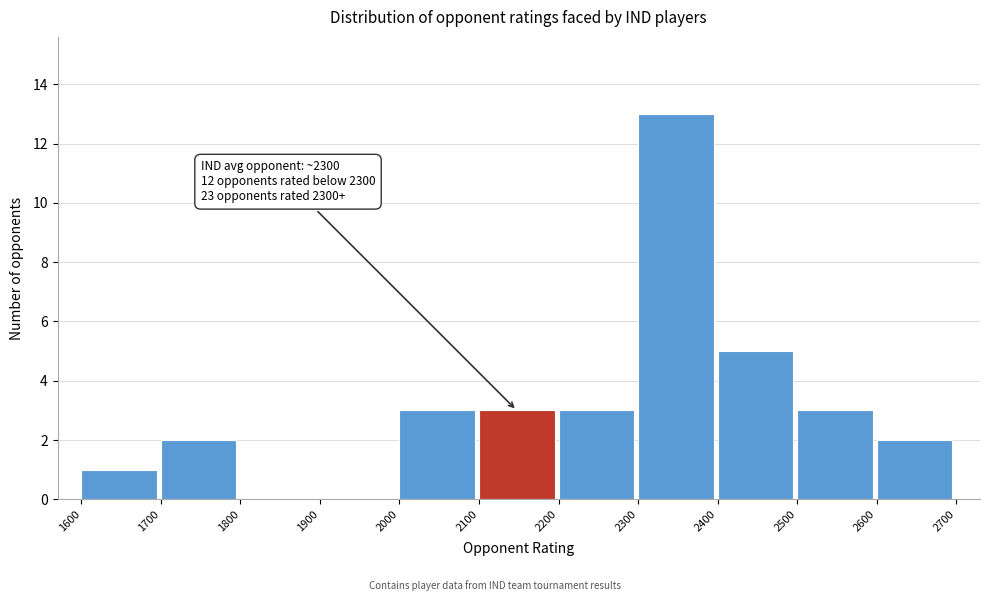

Which range on the x-axis has the tallest bar?

2300 to 2400